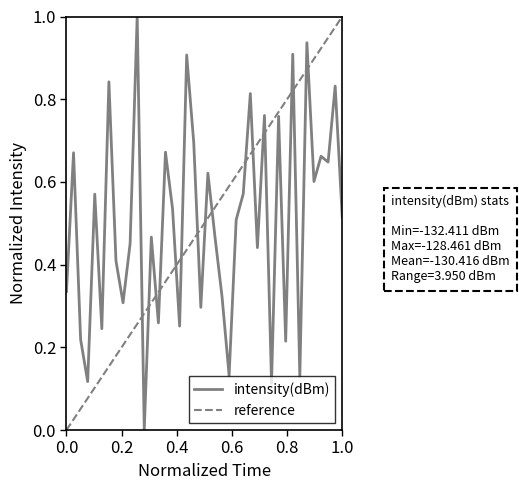

What is the difference between the maximum and minimum values?

1.0